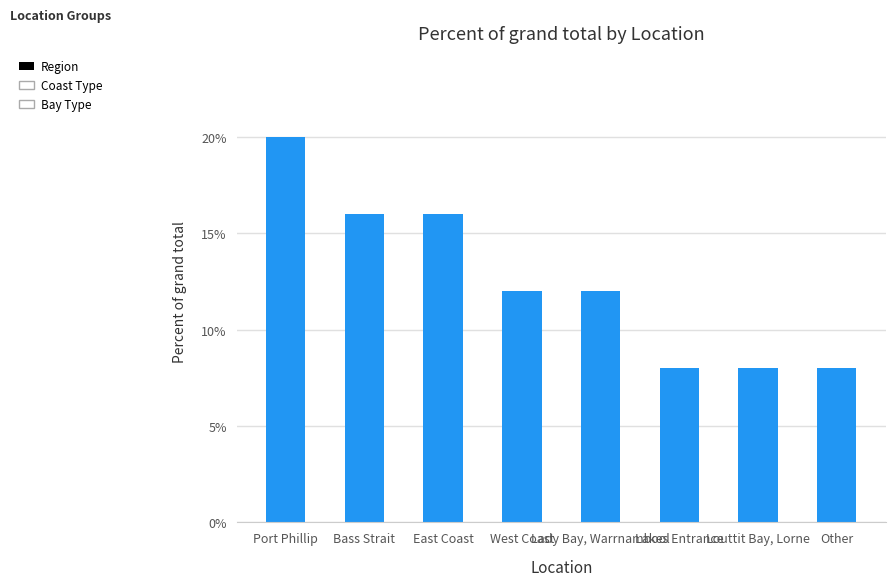

The chart shows a value of 4 at Louttit Bay, Lorne. True or false?

False